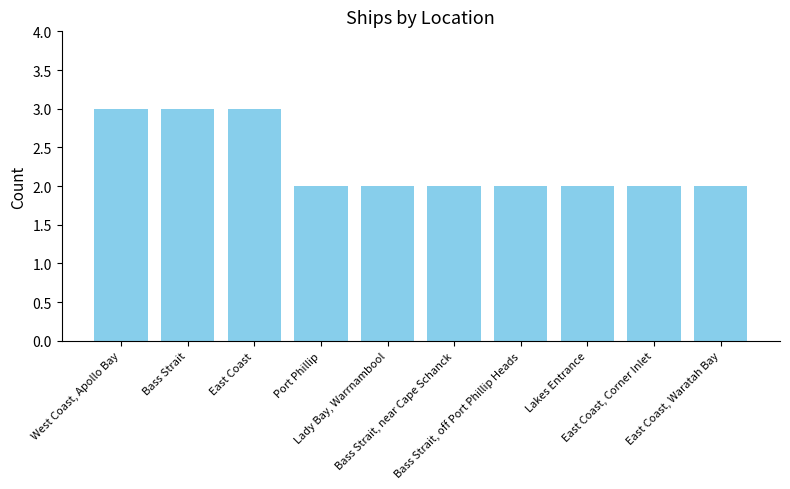

Reading left to right, transcribe all the data shown in this chart.

West Coast, Apollo Bay=3	Bass Strait=3	East Coast=3	Port Phillip=2	Lady Bay, Warrnambool=2	Bass Strait, near Cape Schanck=2	Bass Strait, off Port Phillip Heads=2	Lakes Entrance=2	East Coast, Corner Inlet=2	East Coast, Waratah Bay=2